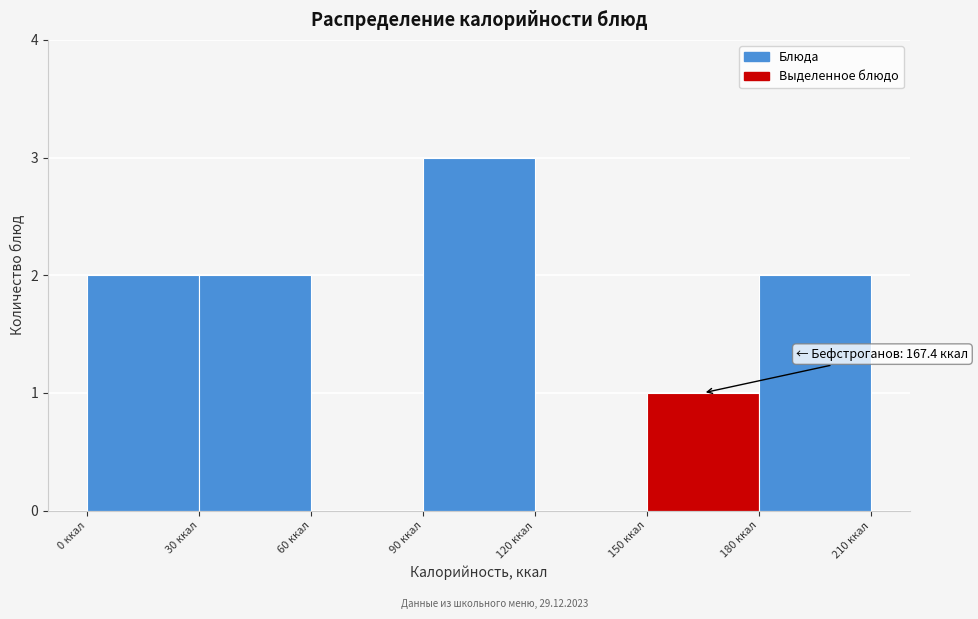

Which range on the x-axis has the tallest bar?

90 to 120